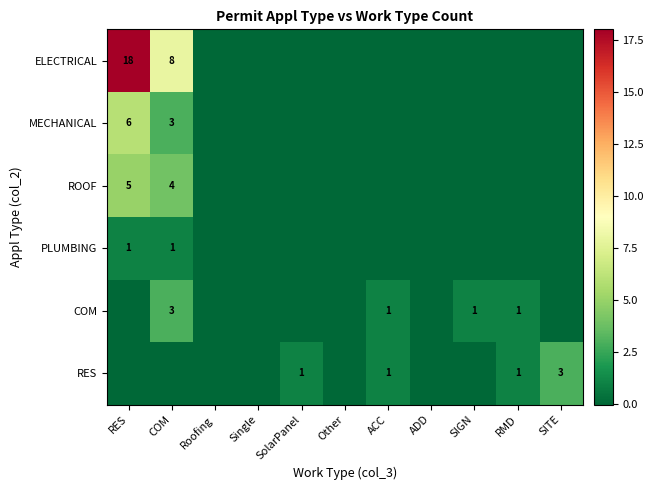

The value of COM at COM is 3. True or false?

True